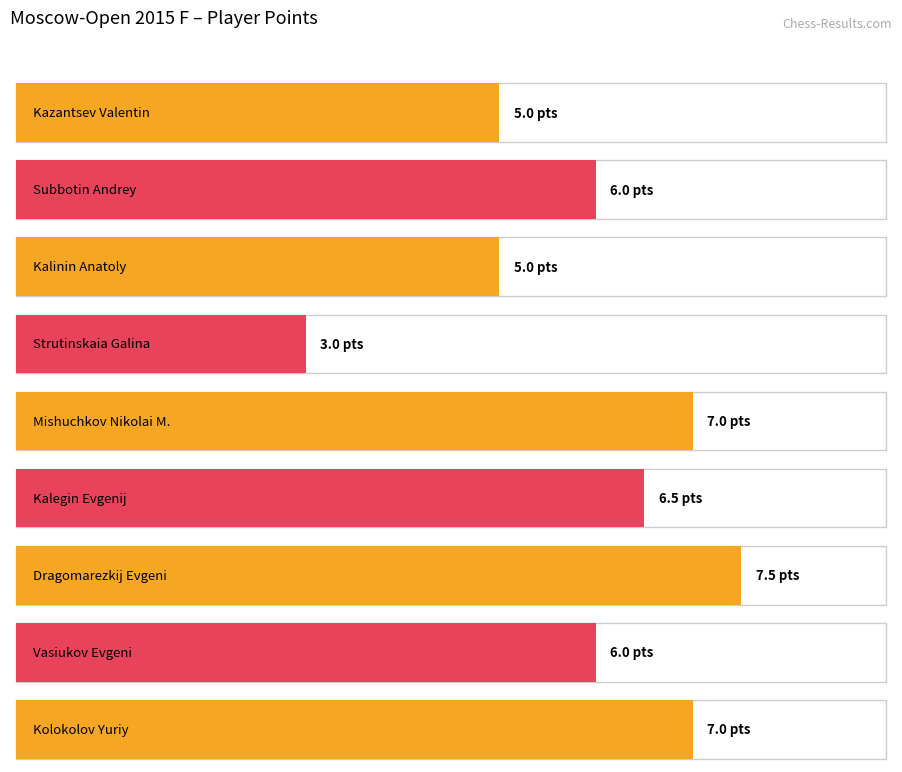

What is the value of the 8th bar from the left?

6.0